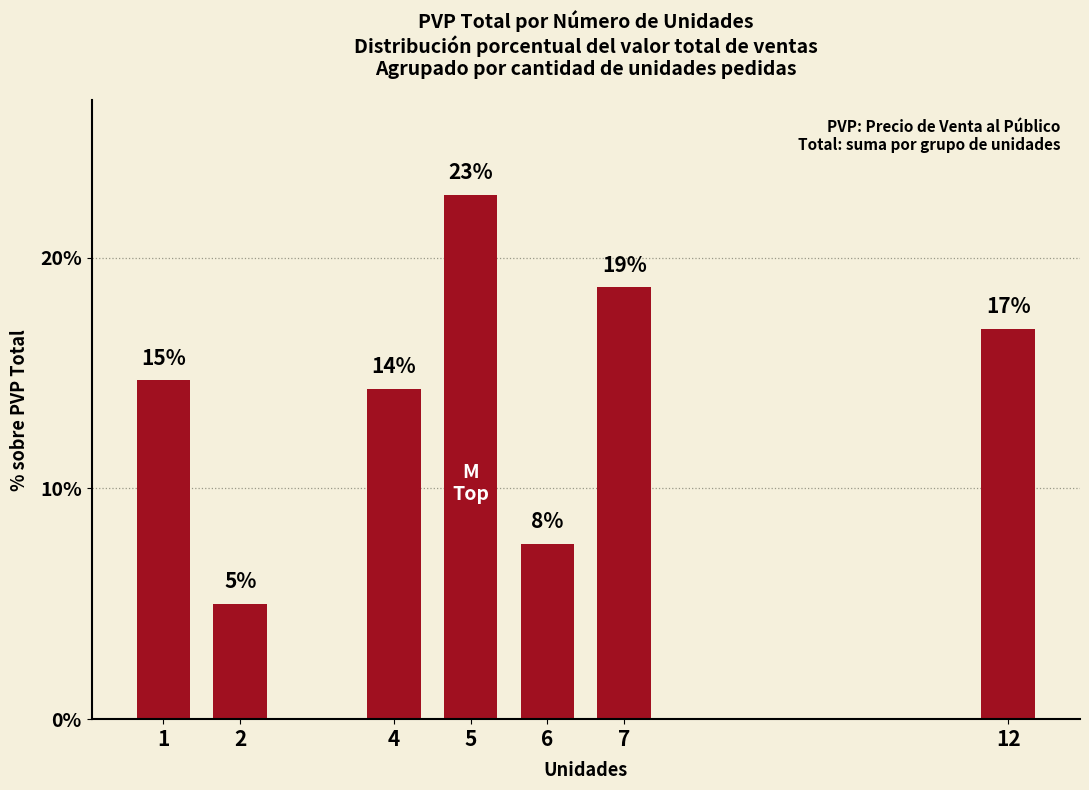

Between 6 and 4, which is larger?

4